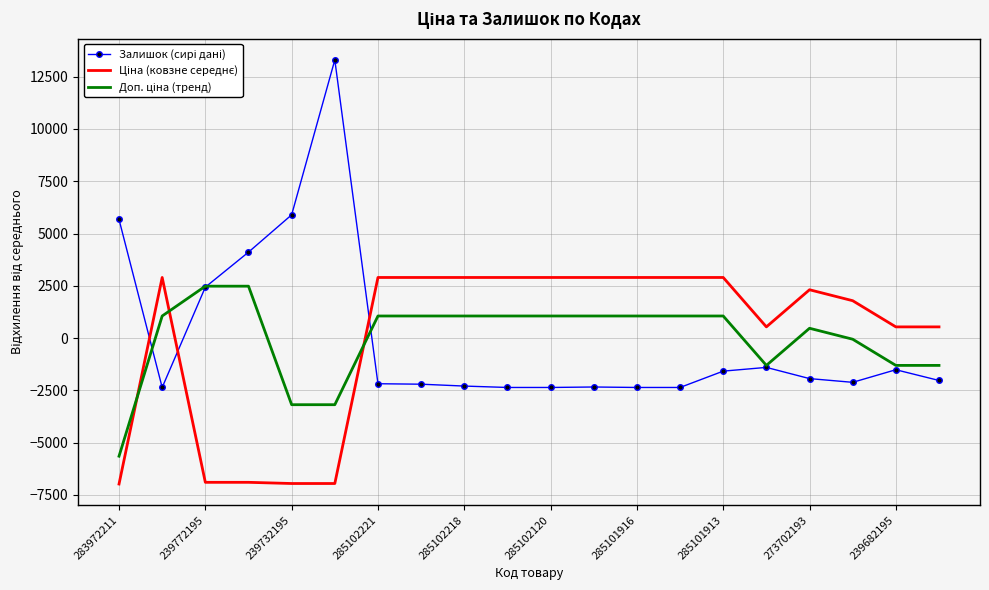

What is the greatest value displayed?

13300.1